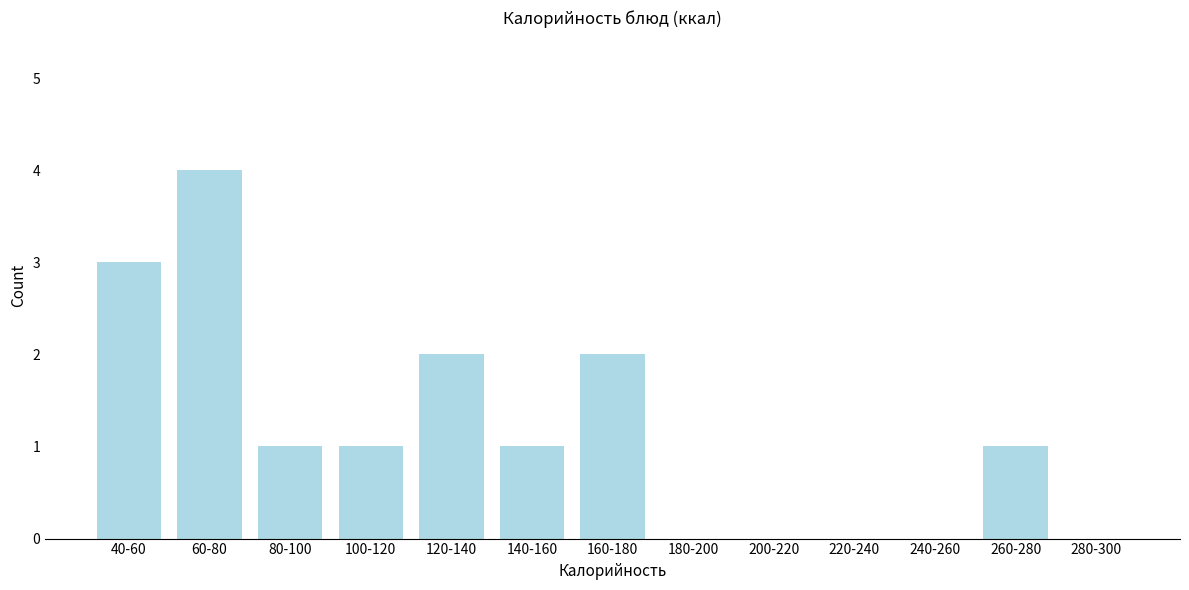

Reading left to right, extract all data points from this chart.

40-60=3	60-80=4	80-100=1	100-120=1	120-140=2	140-160=1	160-180=2	180-200=0	200-220=0	220-240=0	240-260=0	260-280=1	280-300=0